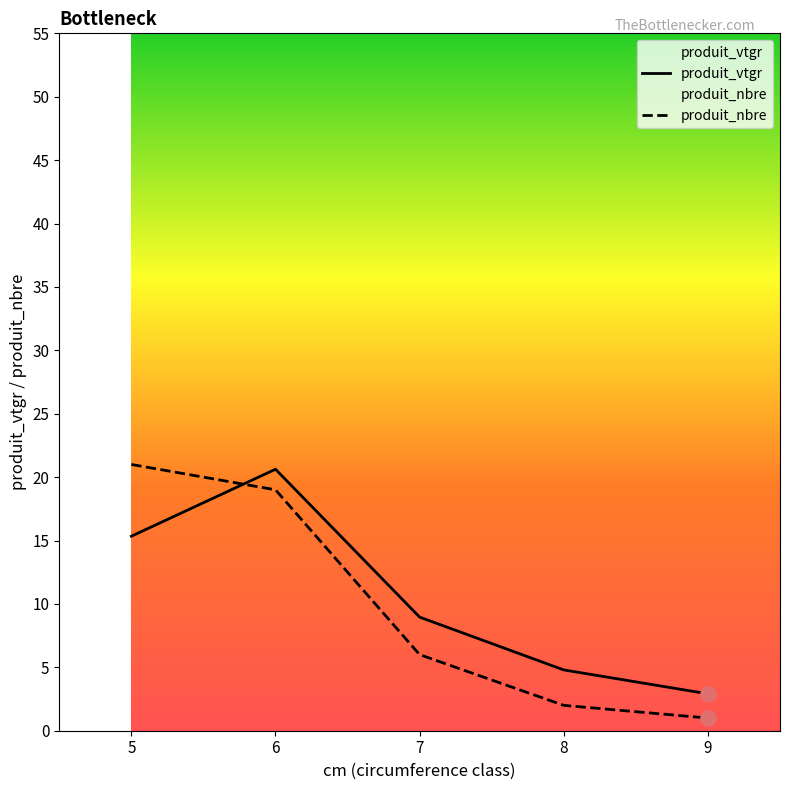

At which category is the sum across all series the highest?

6